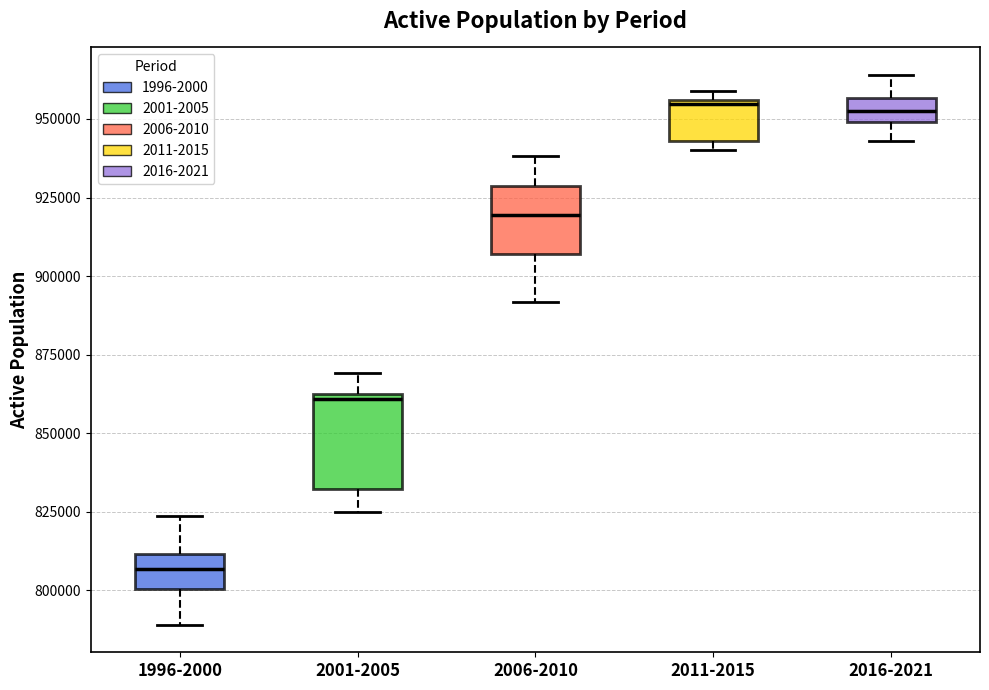

Reading left to right, transcribe this box plot: for each box, give where its median line is, the range the box spans, and where its two whiskers end, as read against the y-axis. The values are not printed on the chart, so give them approximately, as read against the axis.

1996-2000: median 805000, box 800000 to 810000, whiskers 790000 to 825000
2001-2005: median 860000, box 830000 to 865000, whiskers 825000 to 870000
2006-2010: median 920000, box 905000 to 930000, whiskers 890000 to 940000
2011-2015: median 955000, box 945000 to 955000, whiskers 940000 to 960000
2016-2021: median 955000 (inside the box), box 950000 to 955000, whiskers 945000 to 965000